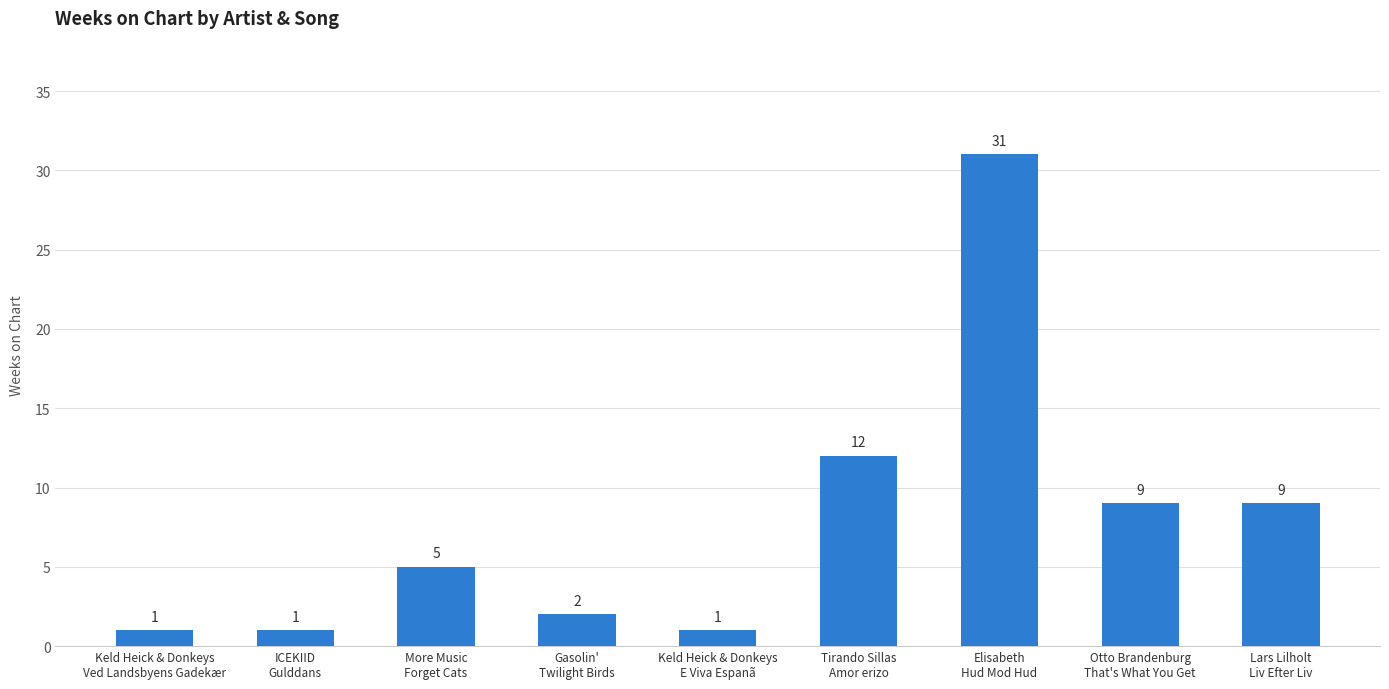

What is the value of the 3rd bar from the left?

5